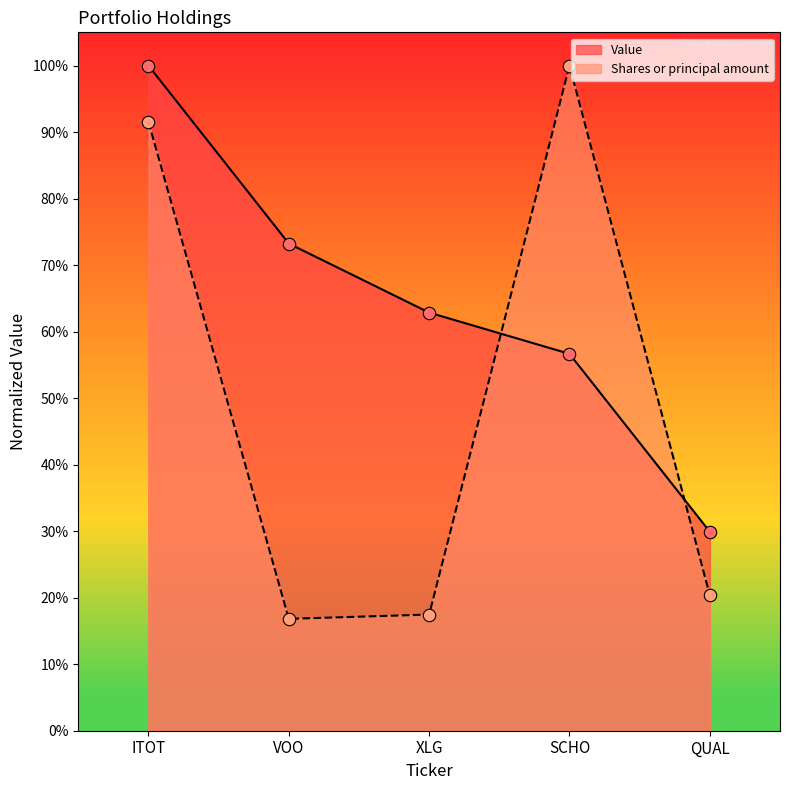

At which category is the sum across all series the highest?

ITOT